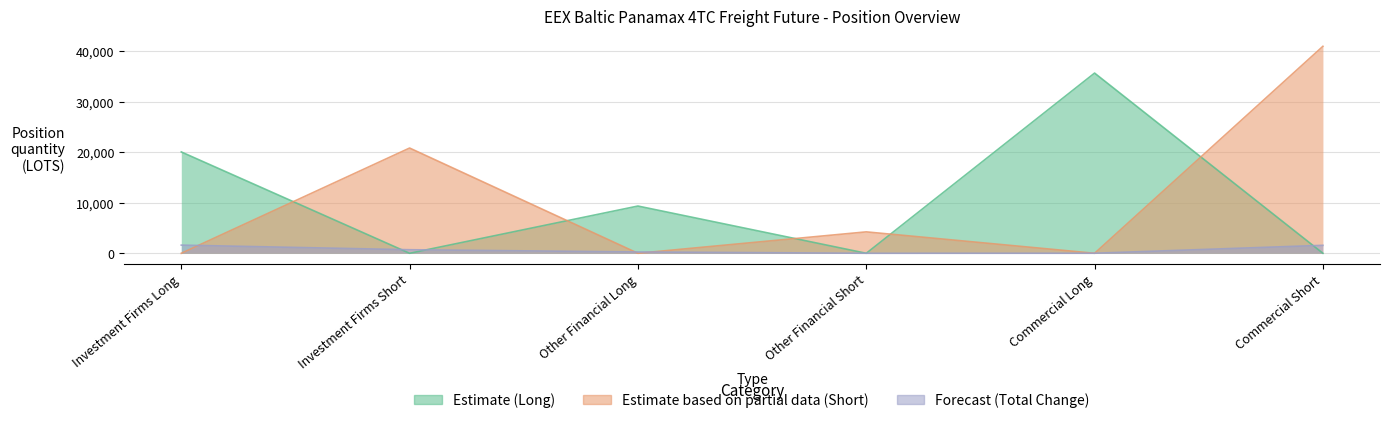

The Estimate based on partial data (Short) series shows -25694.3 at Other Financial Long. True or false?

False